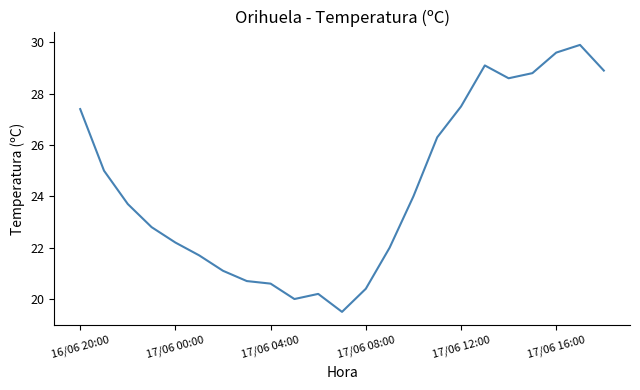

What is the smallest value displayed?

19.5